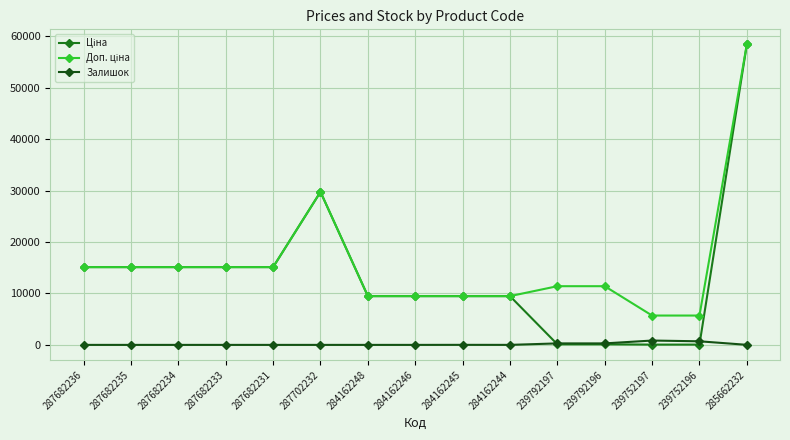

What is the spread (max minus min) of values at 287682233?

15120.0